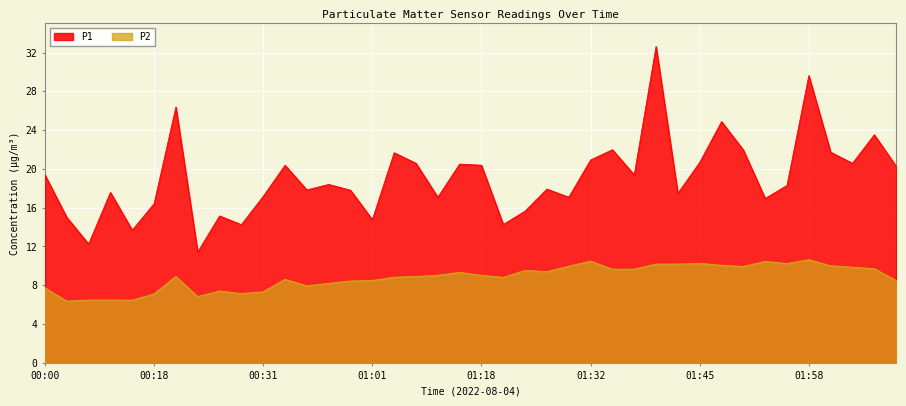

Rank the series by their average value, from lowest to highest.

P2, P1